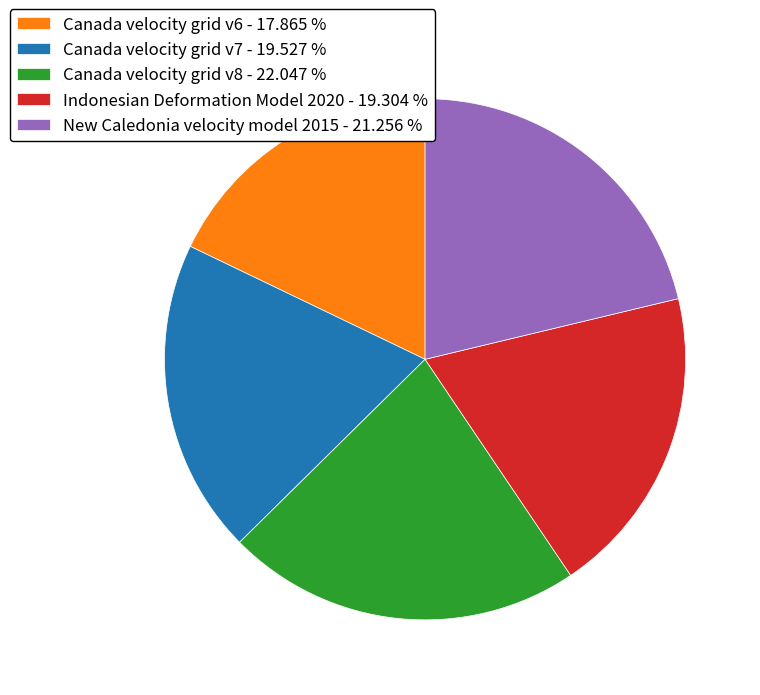

Which has a higher value, Indonesian Deformation Model 2020 - 19.304 % or Canada velocity grid v6 - 17.865 %?

Indonesian Deformation Model 2020 - 19.304 %